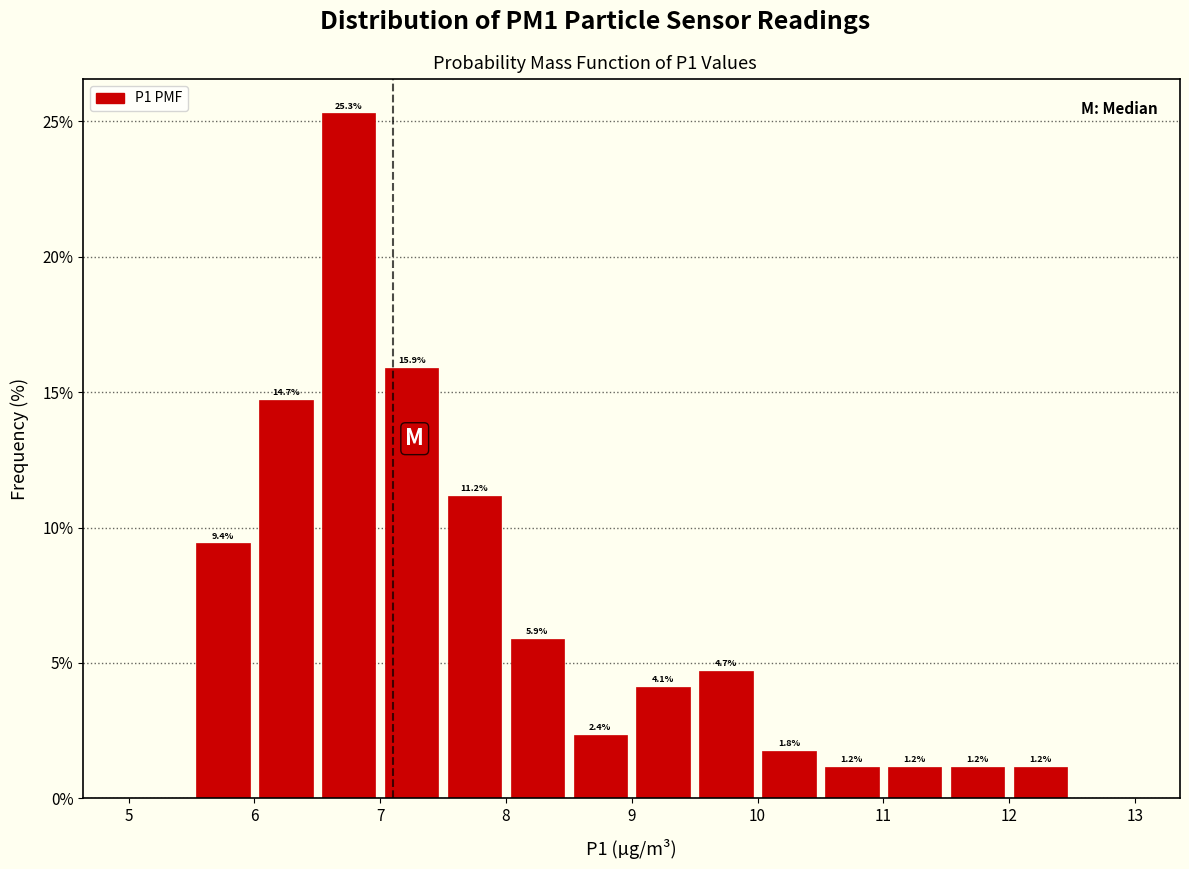

Over which range of the x-axis is the bar tallest?

6.5 to 7.0